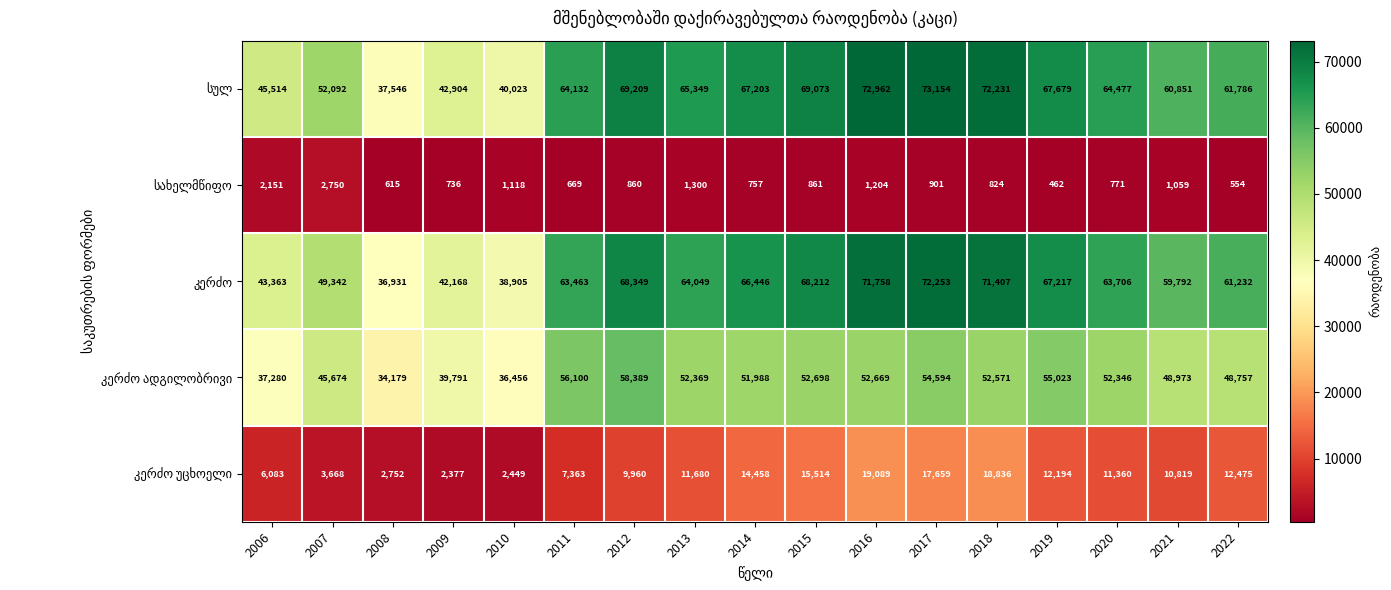

How many categories are shown in the chart?

17